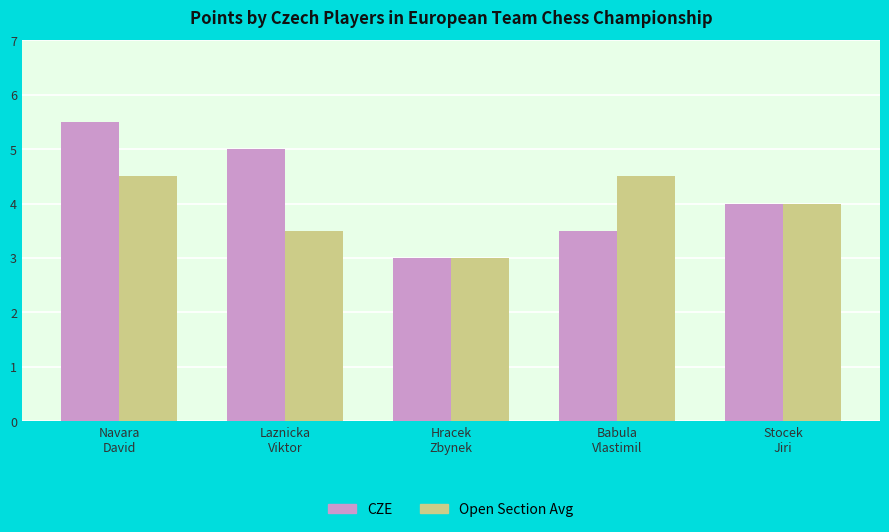

The value of CZE at Navara
David is 8.2. True or false?

False